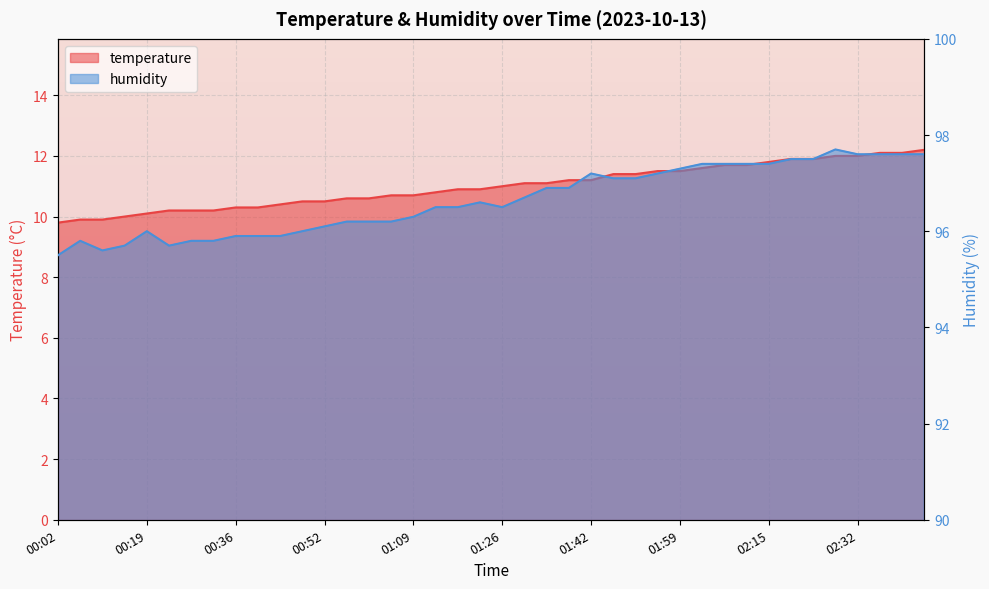

True or false: humidity and temperature intersect in this chart.

False